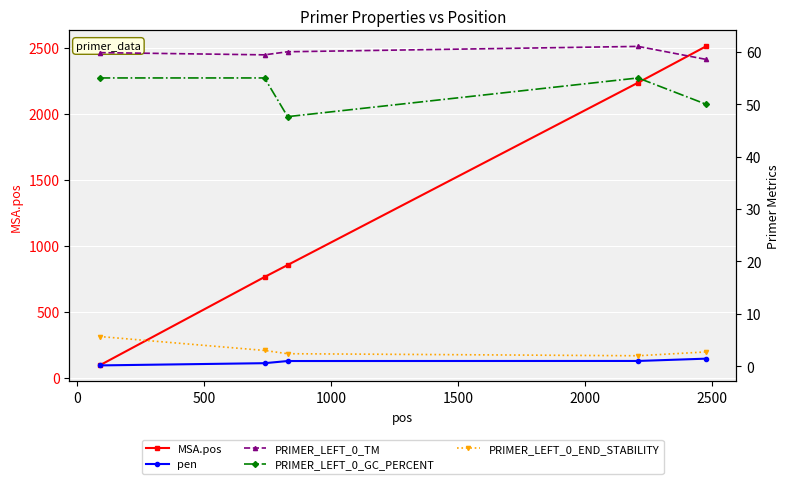

List the labels in order of PRIMER_LEFT_0_TM value, largest first.

1000, 500, −500, 0, 1500